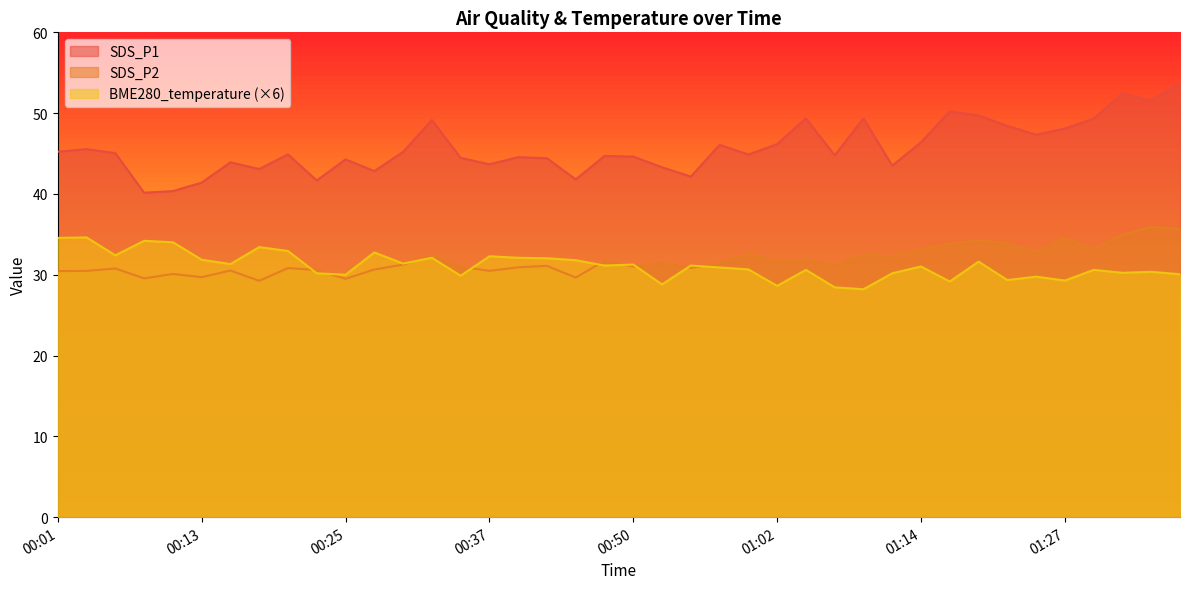

True or false: BME280_temperature has a value of 31.3 at 00:50.

True